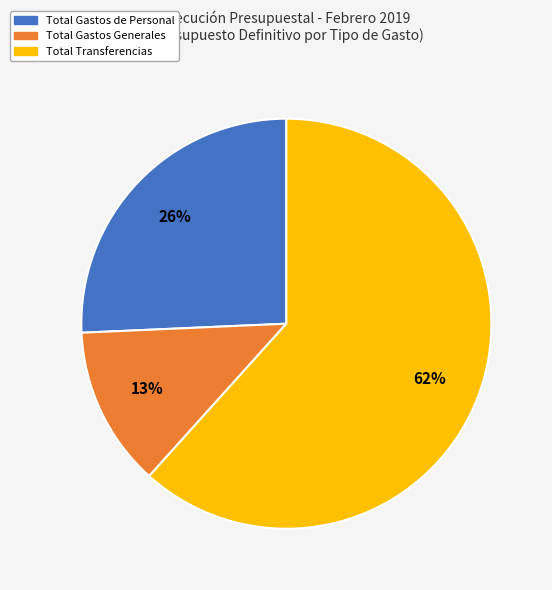

What is the ratio of the value at Total Transferencias to the value at Total Gastos de Personal?

2.4